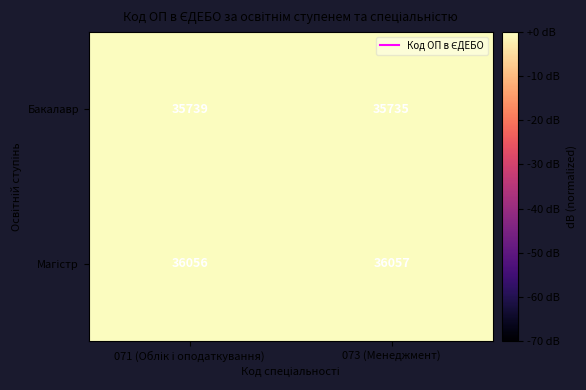

What is the maximum value shown in the chart?

36057